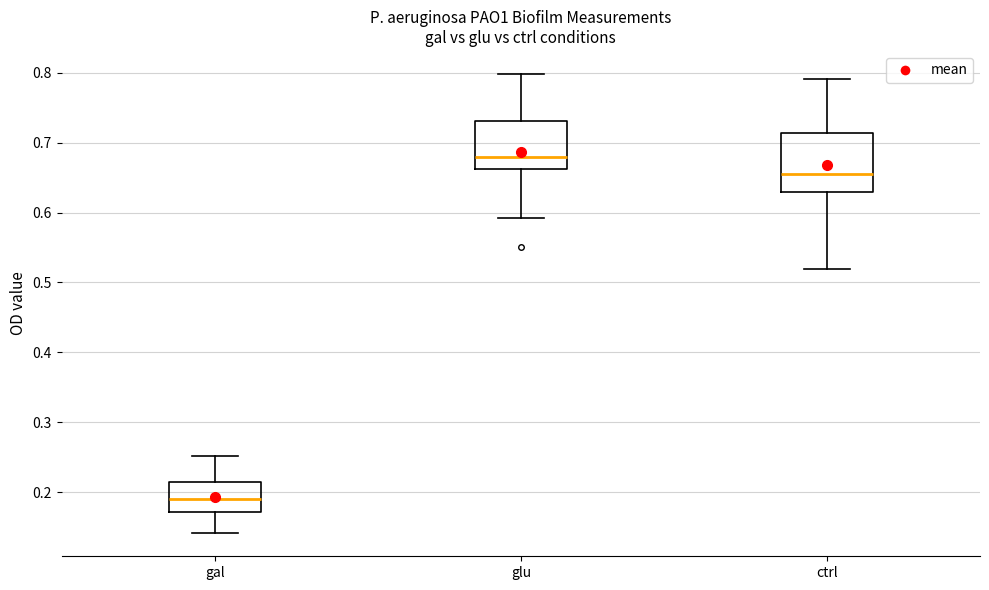

Which box is the tallest, from its lower edge to its upper edge?

ctrl